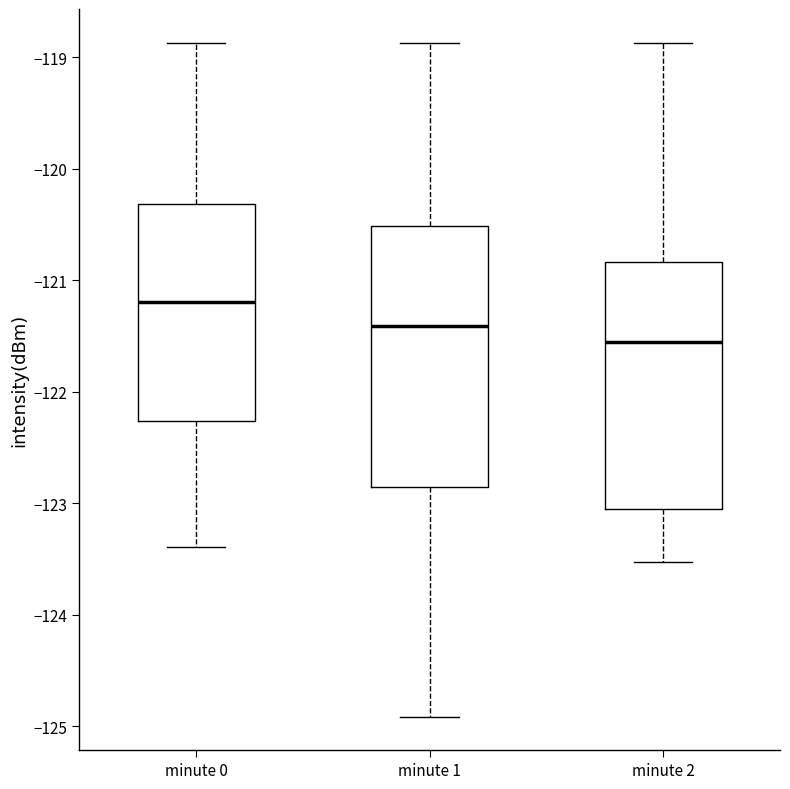

Comparing the boxes themselves (not the whiskers), which one is the tallest?

minute 1